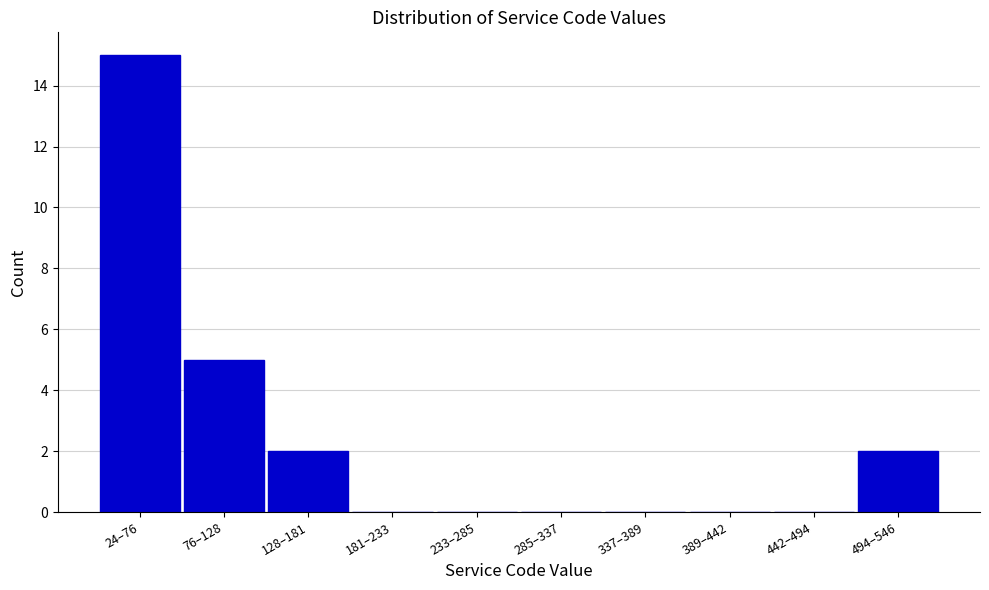

Reading left to right, what are all the values shown in this chart?

24–76=15	76–128=5	128–181=2	181–233=0	233–285=0	285–337=0	337–389=0	389–442=0	442–494=0	494–546=2